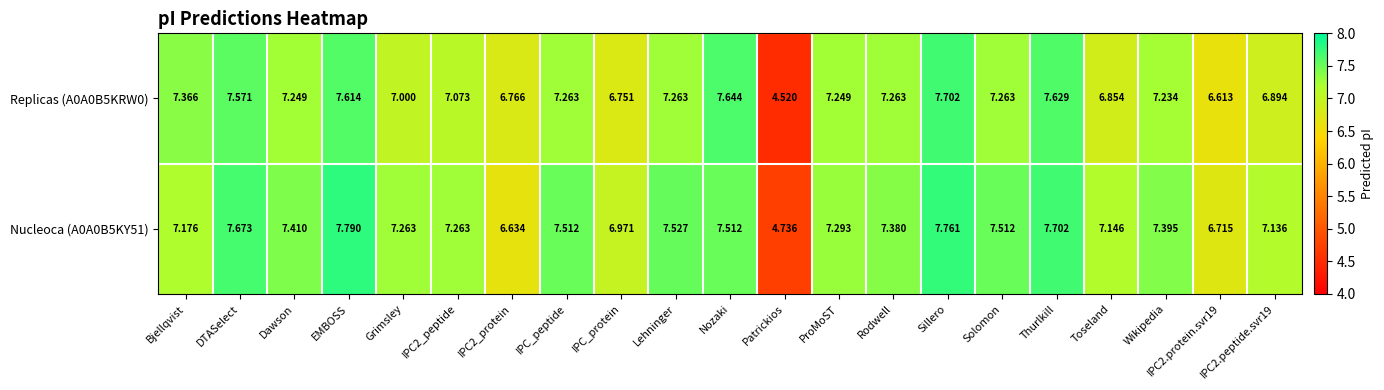

How many series are shown in this chart?

2